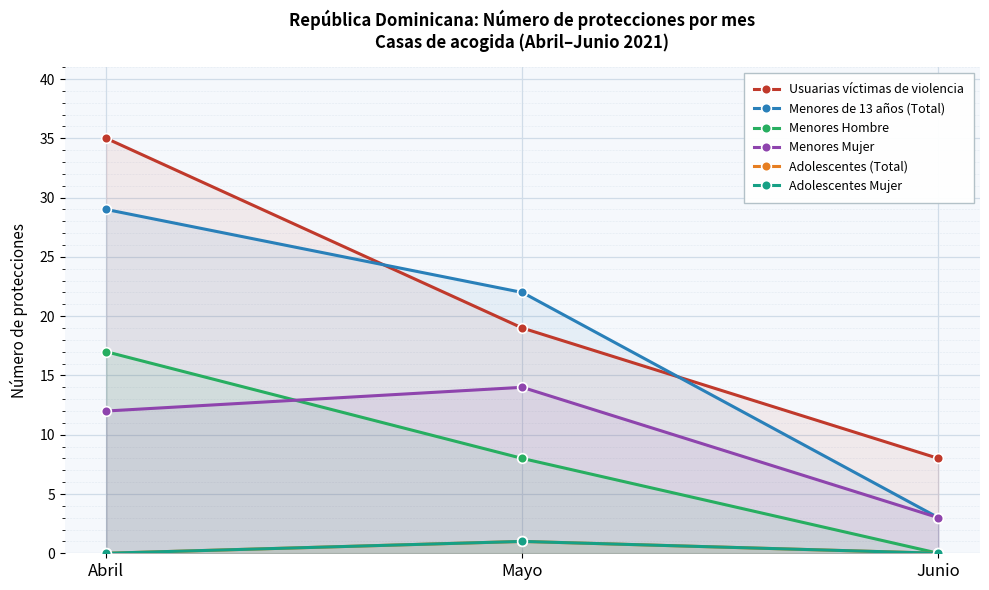

Reading right to left, extract all data points from this chart.

Usuarias víctimas de violencia: Junio=8	Mayo=19	Abril=35
Menores de 13 años (Total): Junio=3	Mayo=22	Abril=29
Menores Hombre: Junio=0	Mayo=8	Abril=17
Menores Mujer: Junio=3	Mayo=14	Abril=12
Adolescentes (Total): Junio=0	Mayo=1	Abril=0
Adolescentes Mujer: Junio=0	Mayo=1	Abril=0